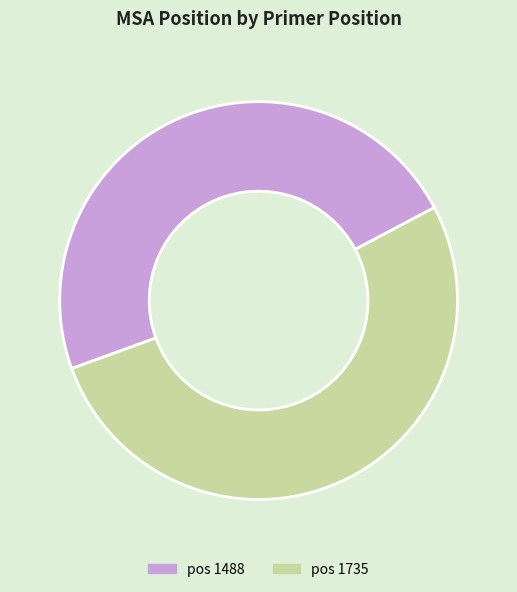

Is there any slice that represents more than half of the pie?

Yes